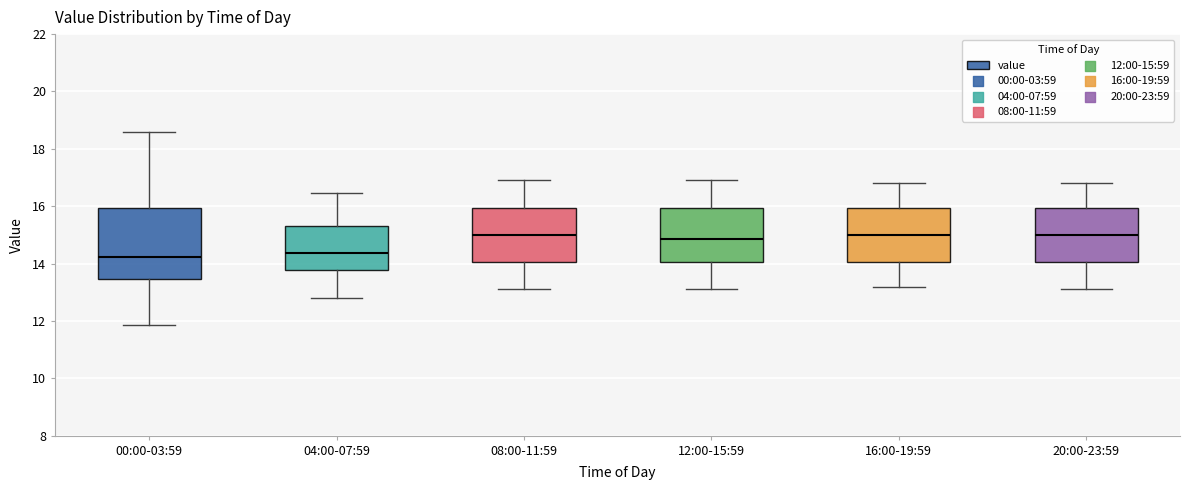

Reading left to right, transcribe this box plot: for each box, give where its median line is, the range the box spans, and where its two whiskers end, as read against the y-axis. The values are not printed on the chart, so give them approximately, as read against the axis.

00:00-03:59: median 14.2, box 13.4 to 16.0, whiskers 11.8 to 18.6
04:00-07:59: median 14.4, box 13.8 to 15.4, whiskers 12.8 to 16.4
08:00-11:59: median 15.0, box 14.0 to 16.0, whiskers 13.2 to 17.0
12:00-15:59: median 14.8, box 14.0 to 16.0, whiskers 13.2 to 17.0
16:00-19:59: median 15.0, box 14.0 to 16.0, whiskers 13.2 to 16.8
20:00-23:59: median 15.0, box 14.0 to 16.0, whiskers 13.2 to 16.8